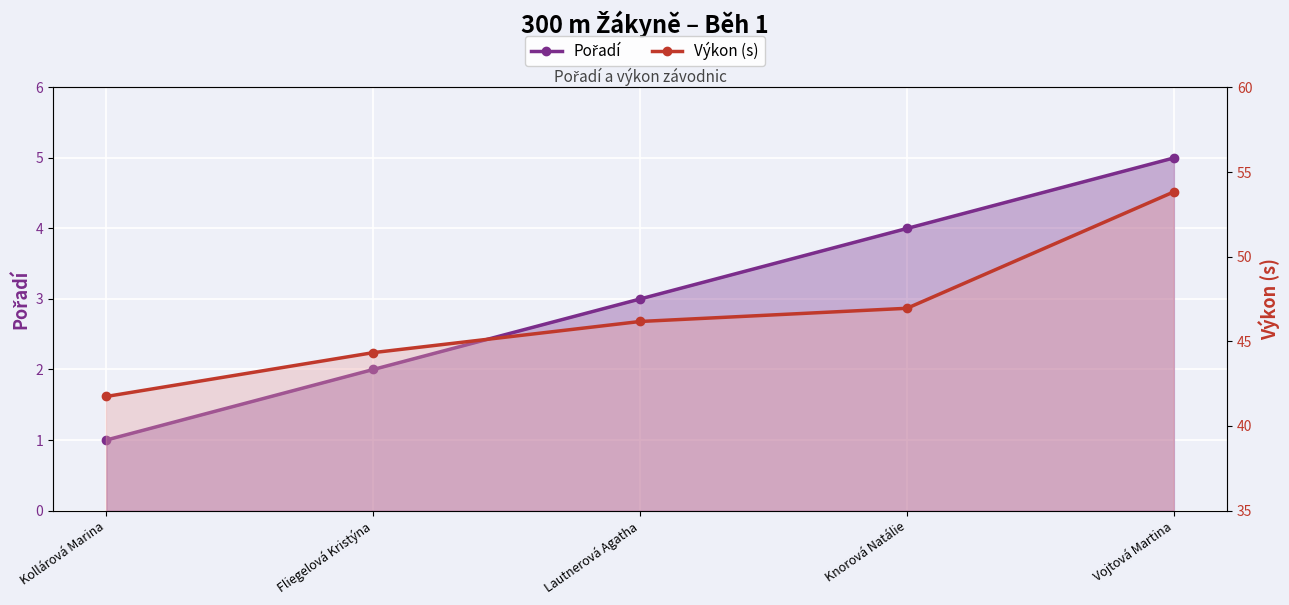

List the labels in order of Výkon (s) value, largest first.

Vojtová Martina, Knorová Natálie, Lautnerová Agatha, Fliegelová Kristýna, Kollárová Marina